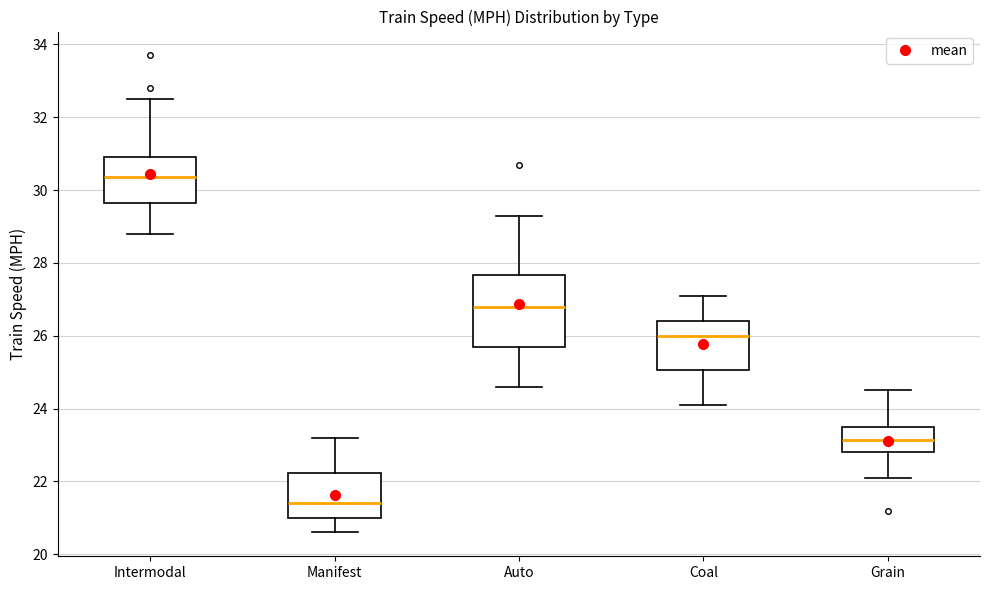

Reading left to right, transcribe this box plot: for each box, give where its median line is, the range the box spans, and where its two whiskers end, as read against the y-axis. The values are not printed on the chart, so give them approximately, as read against the axis.

Intermodal: median 30.4, box 29.6 to 31.0, whiskers 28.8 to 32.6
Manifest: median 21.4, box 21.0 to 22.2, whiskers 20.6 to 23.2
Auto: median 26.8, box 25.8 to 27.6, whiskers 24.6 to 29.4
Coal: median 26.0, box 25.0 to 26.4, whiskers 24.2 to 27.2
Grain: median 23.2, box 22.8 to 23.6, whiskers 22.2 to 24.6